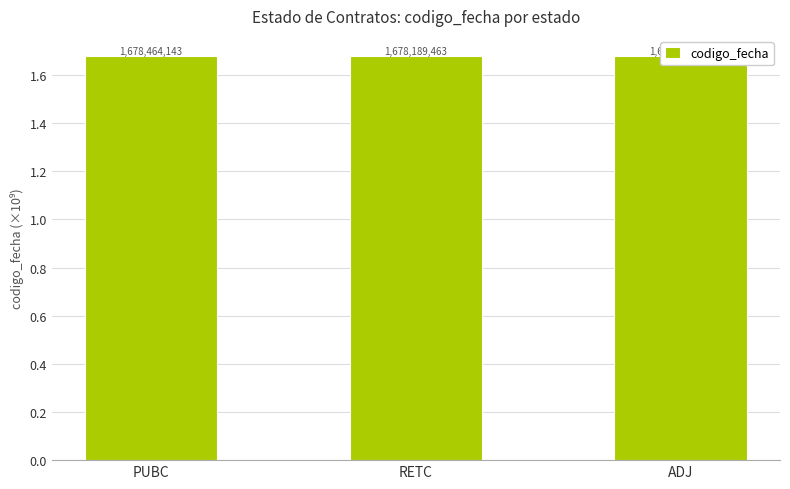

What is the minimum value shown in the chart?

1.7